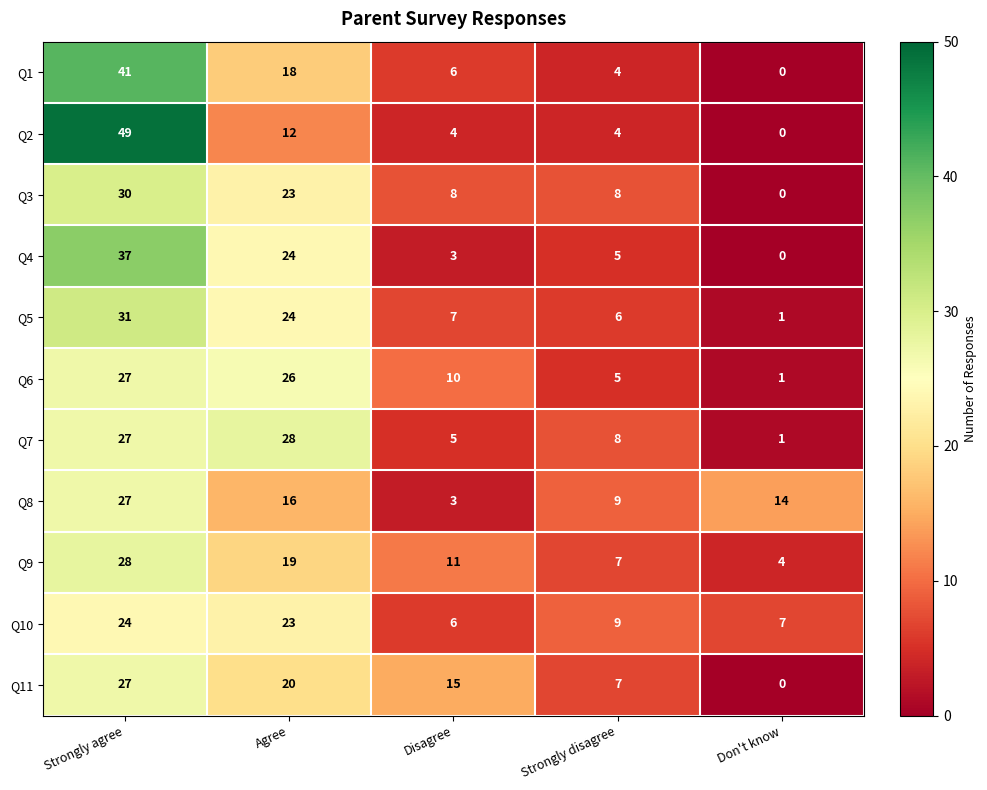

Read the Q11 value at Strongly disagree.

7